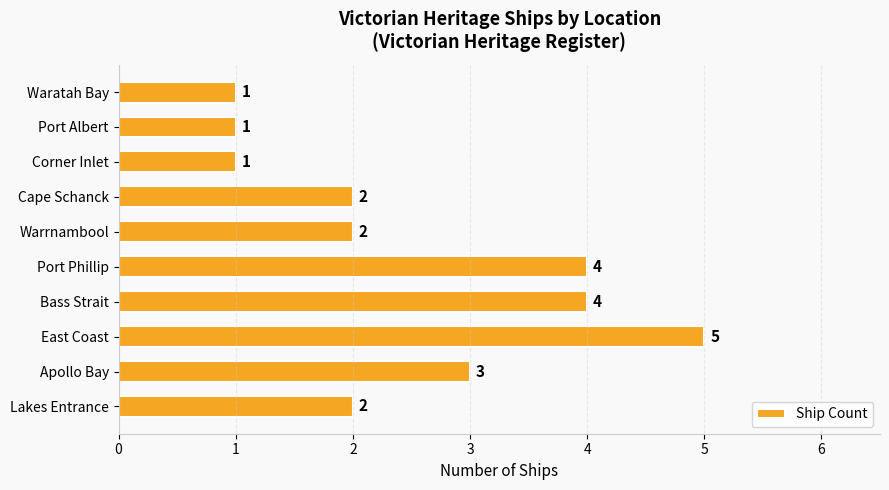

What is the sum of the values at East Coast and Port Albert?

6